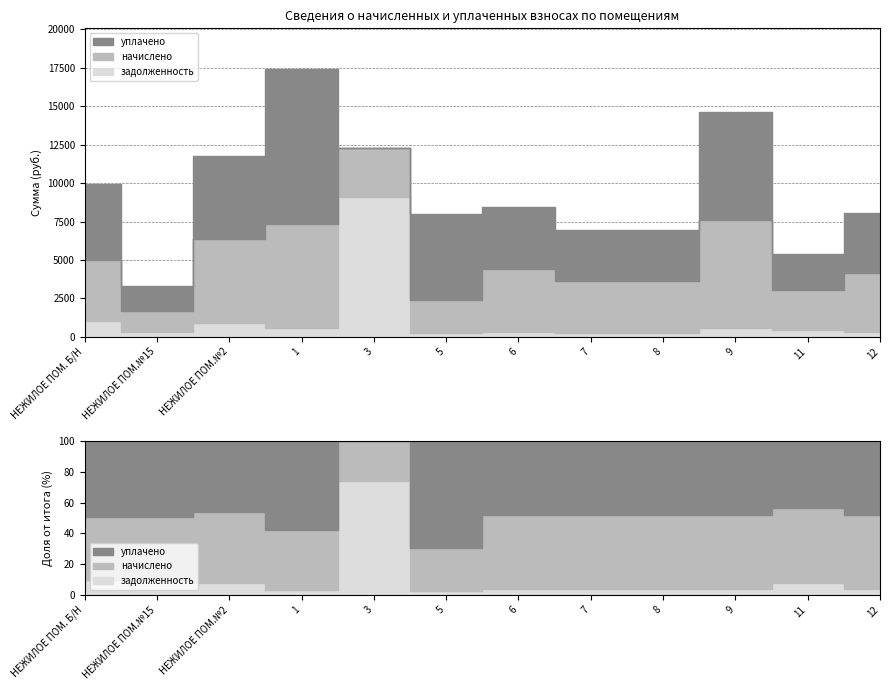

In уплачено, how many points are higher than both neighbors (excluding endpoints)?

3